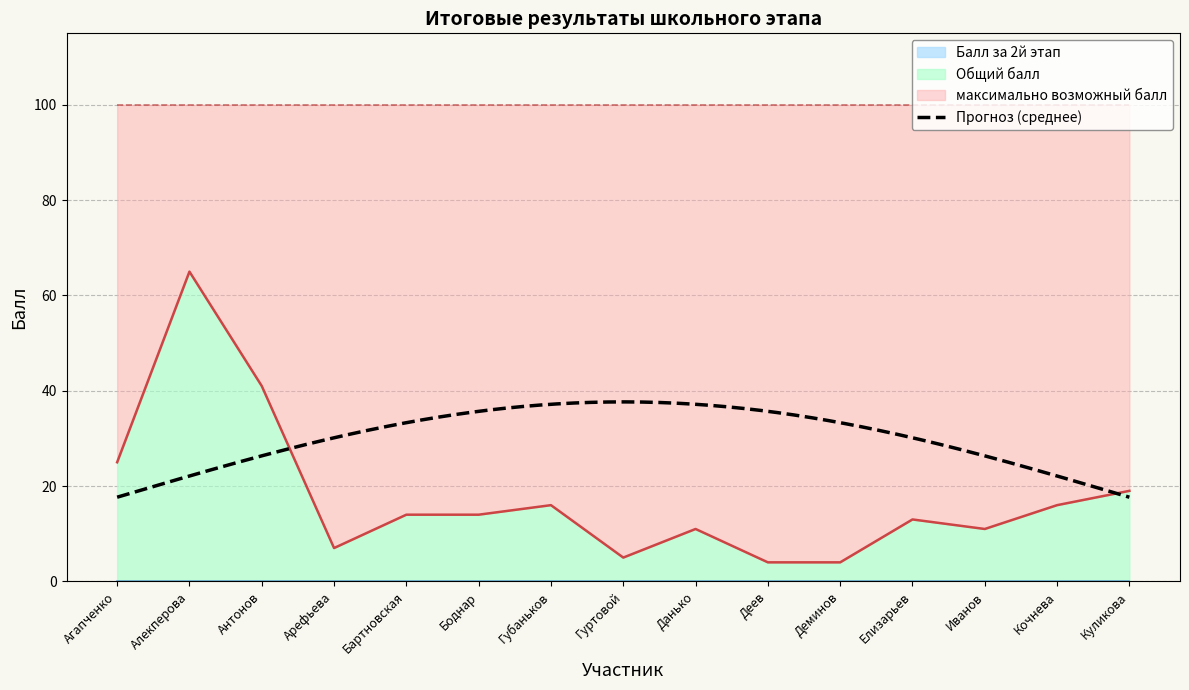

How many lines are shown in the chart?

4